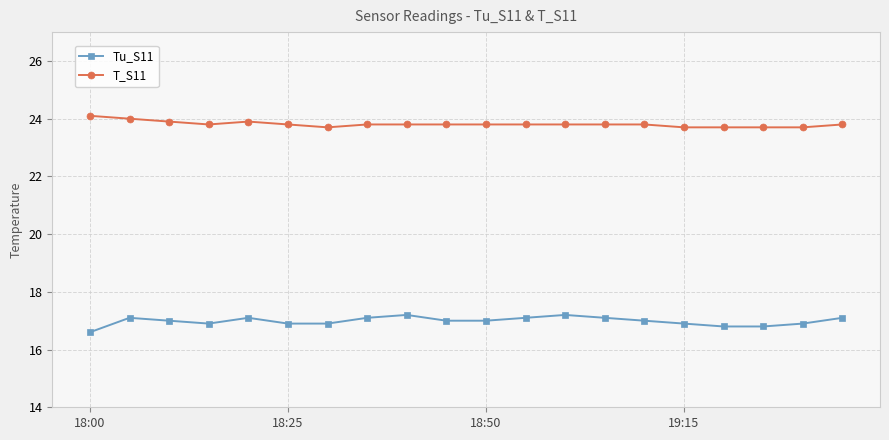

What is the greatest value displayed?

24.1